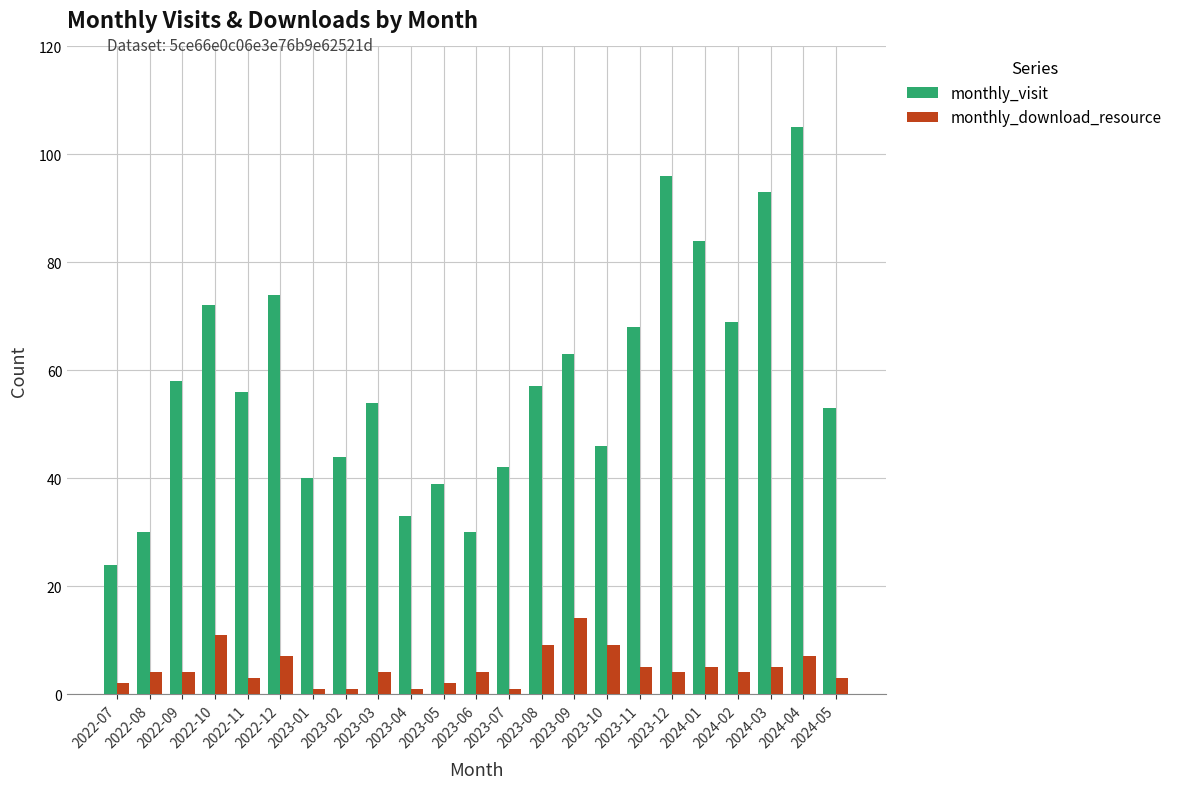

Is it true that monthly_visit equals 181 at 2024-04?

False